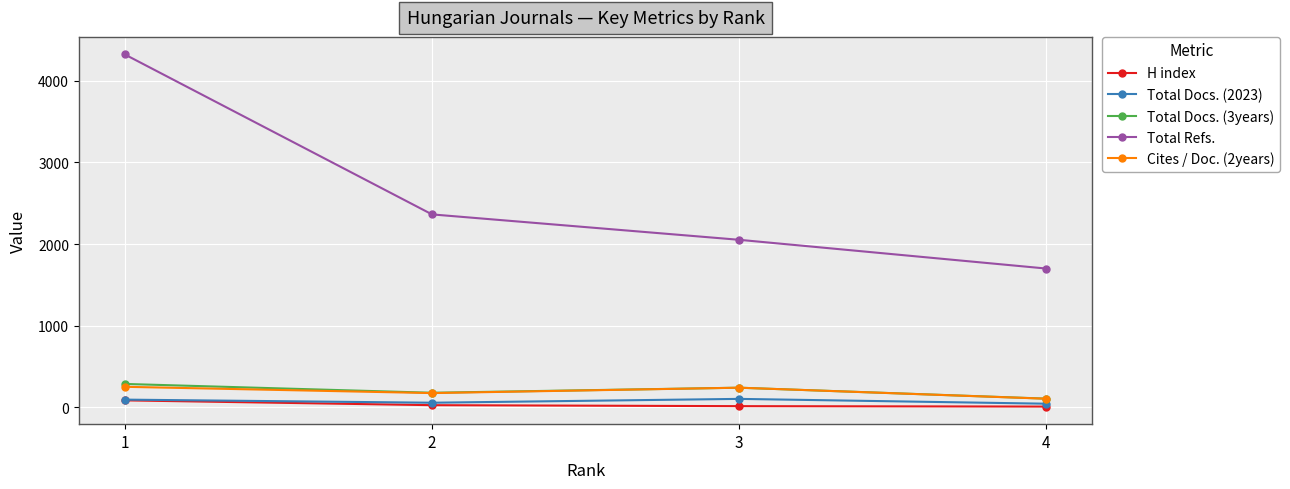

Rank the categories by Total Refs. value from highest to lowest.

1, 2, 3, 4